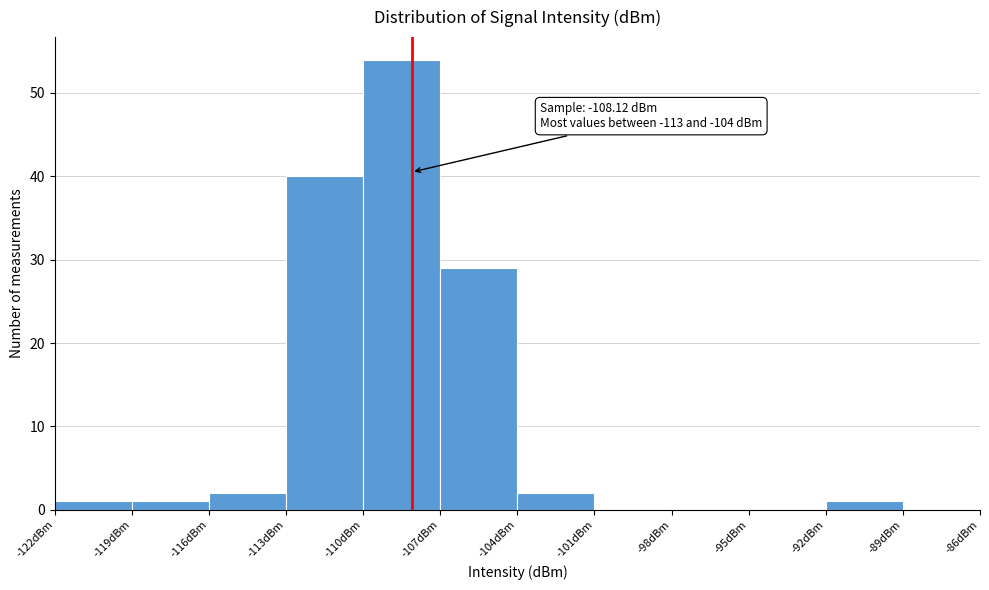

Which range on the x-axis has the tallest bar?

-110 to -107